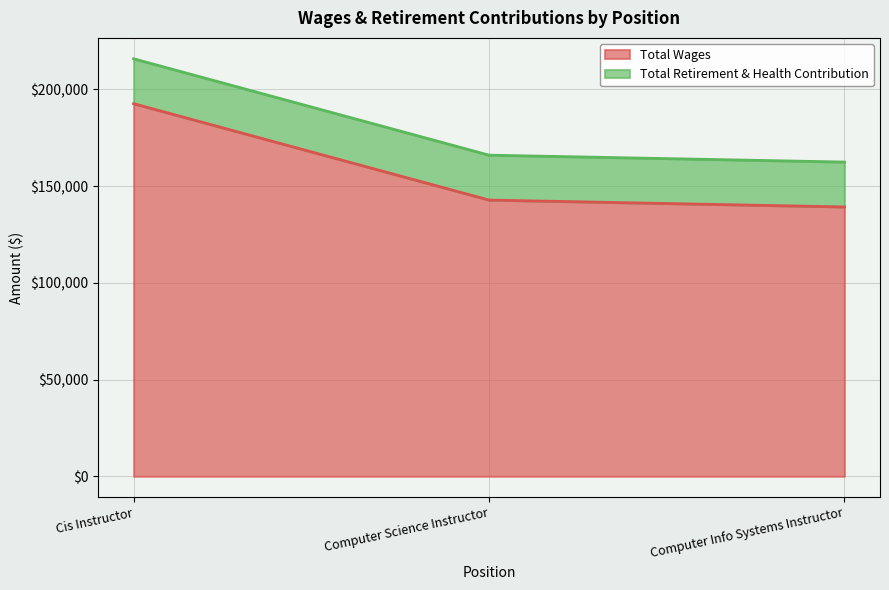

How many data points are less than 142766?

1